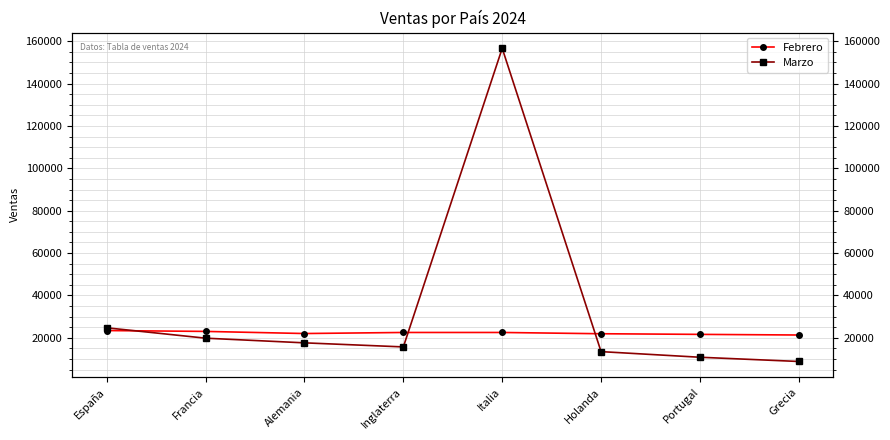

What is the value of the Febrero point at the 3rd from the left?

22000